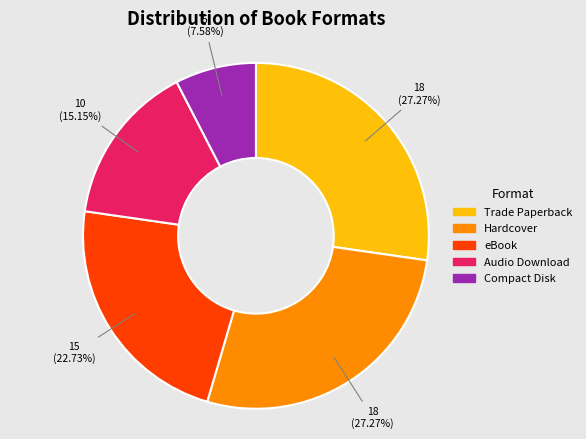

Between Audio Download and Hardcover, which is larger?

Hardcover